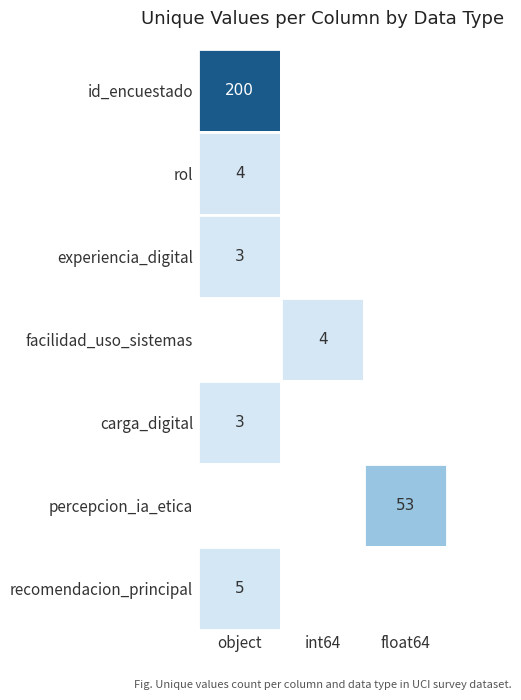

Which has a higher value, rol or id_encuestado?

id_encuestado